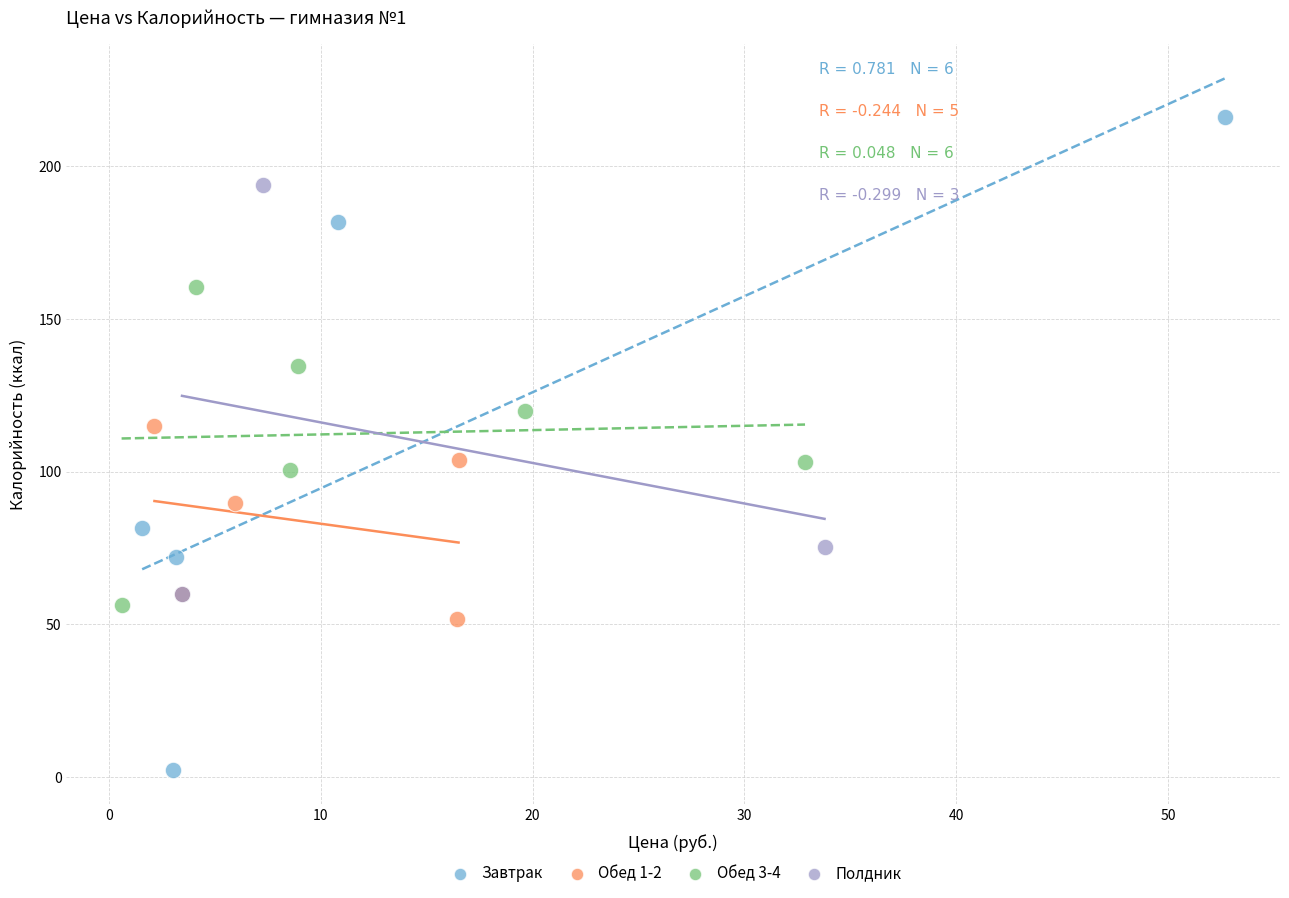

Which series has the largest Y range (max minus min)?

Завтрак